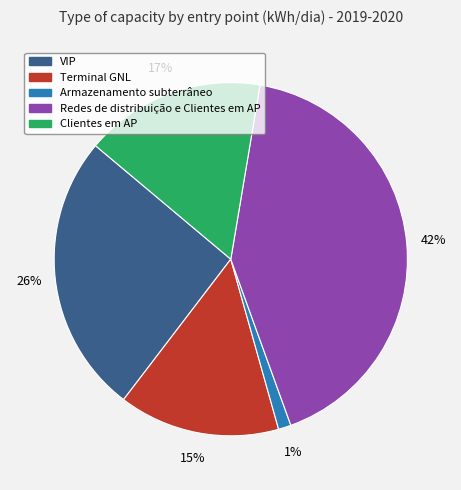

Do Terminal GNL and VIP together represent more than half of the pie?

No